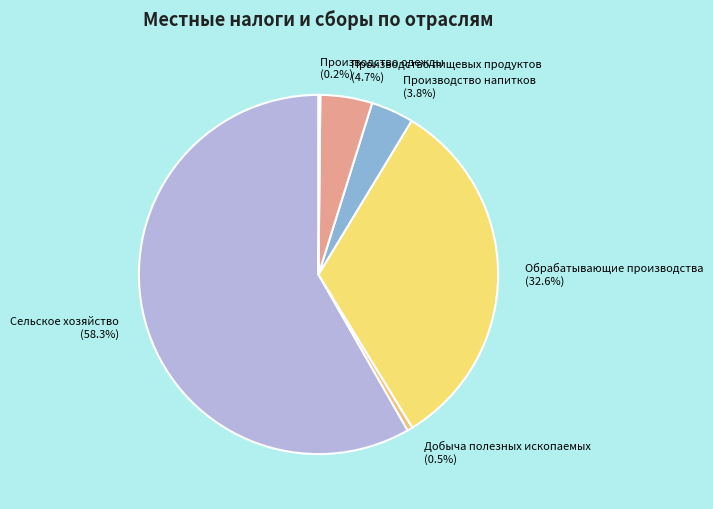

What is the ratio of the value at Производство напитков to the value at Обрабатывающие производства?

0.1